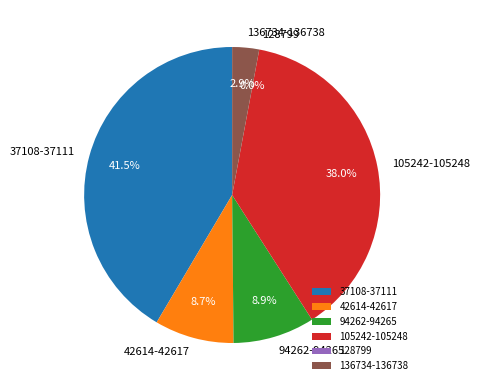

Does any single category account for the majority?

No